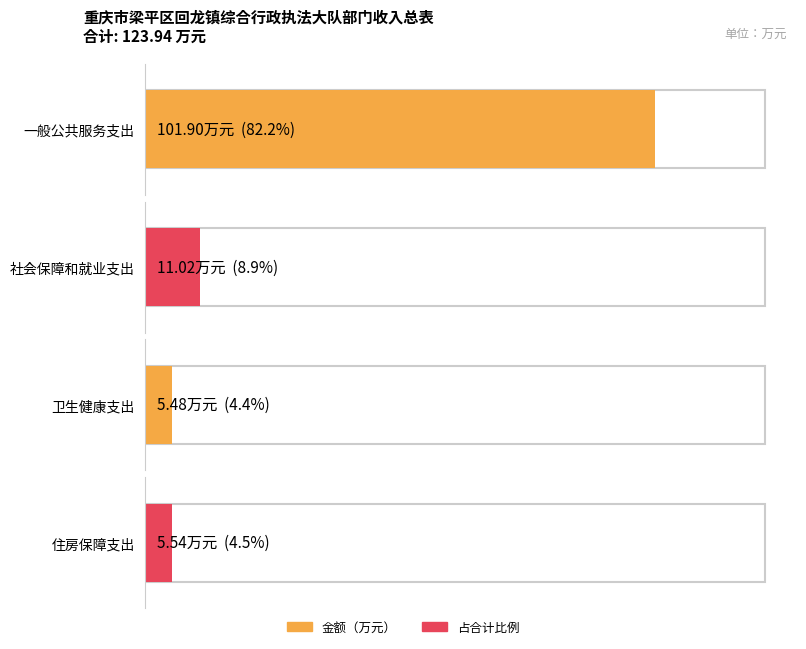

At how many categories does at least one series exceed 83?

1